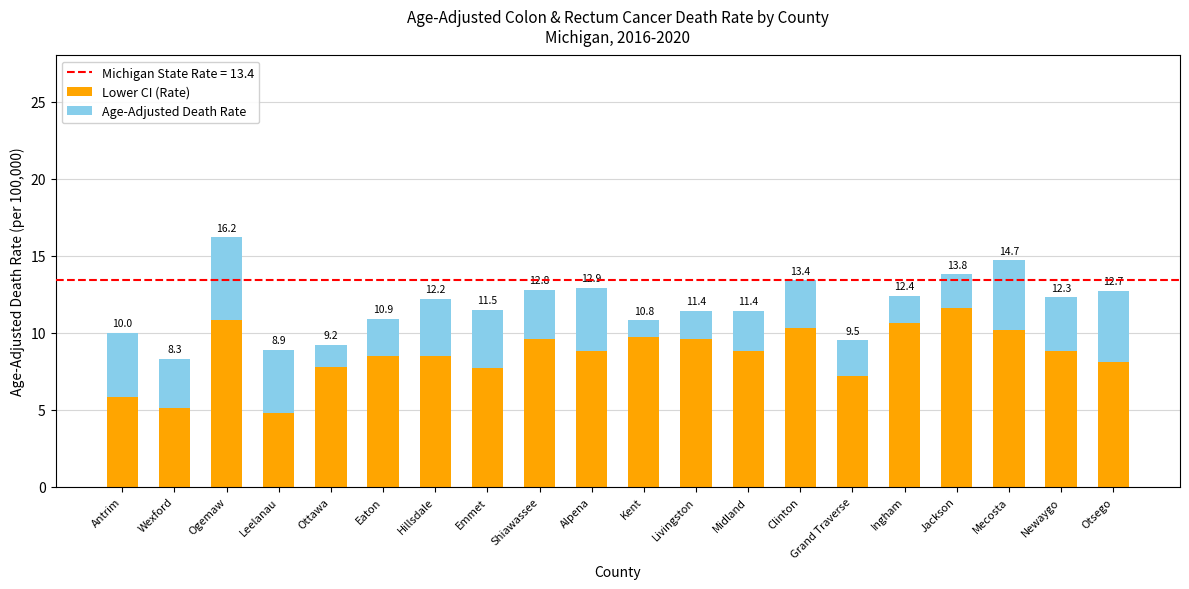

List the series in order of their peak value, lowest first.

Age-Adjusted Death Rate, Lower CI (Rate)